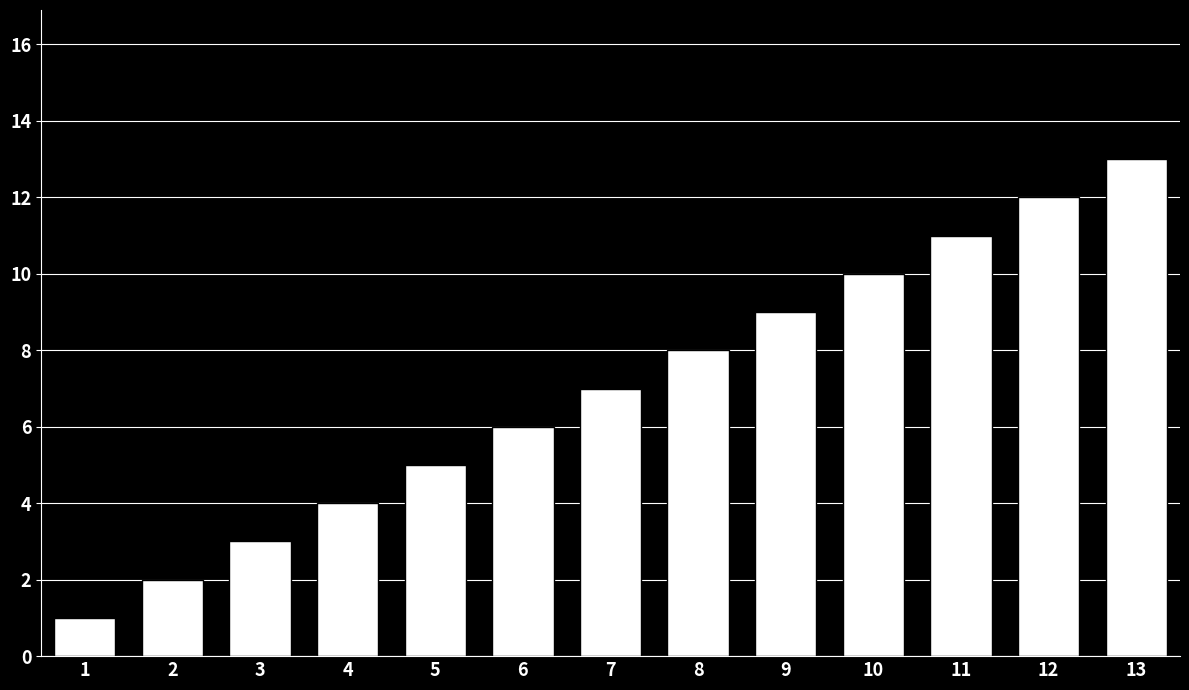

What is the difference between the maximum and minimum values?

12